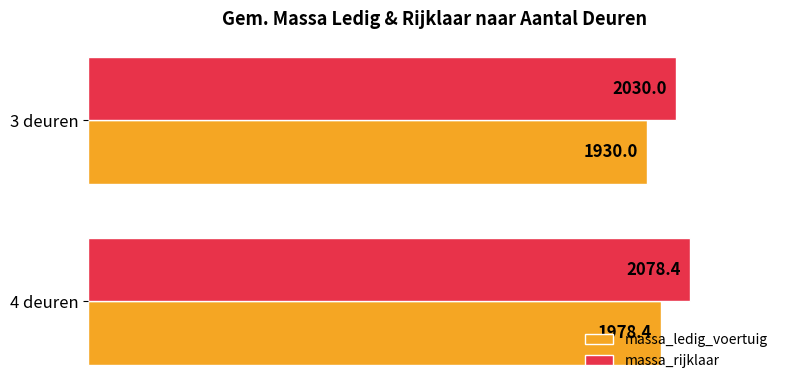

The massa_rijklaar series shows 455.4 at 3 deuren. True or false?

False